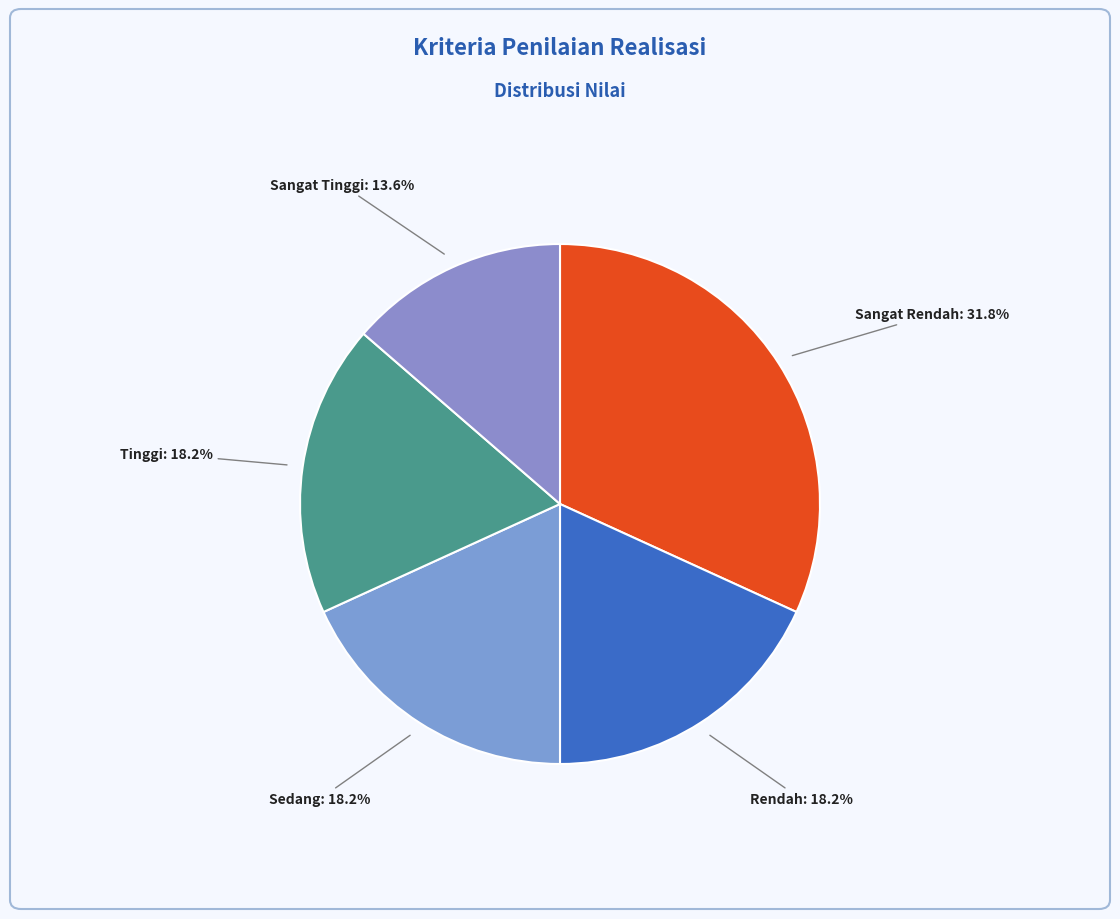

How many segments does this pie chart have?

5